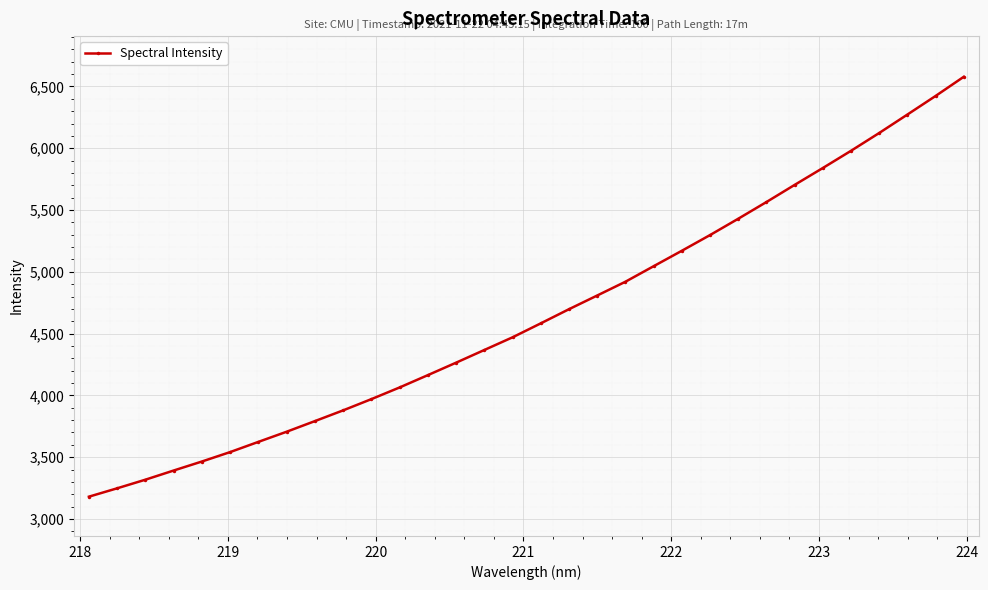

What is the maximum value shown in the chart?

6578.8